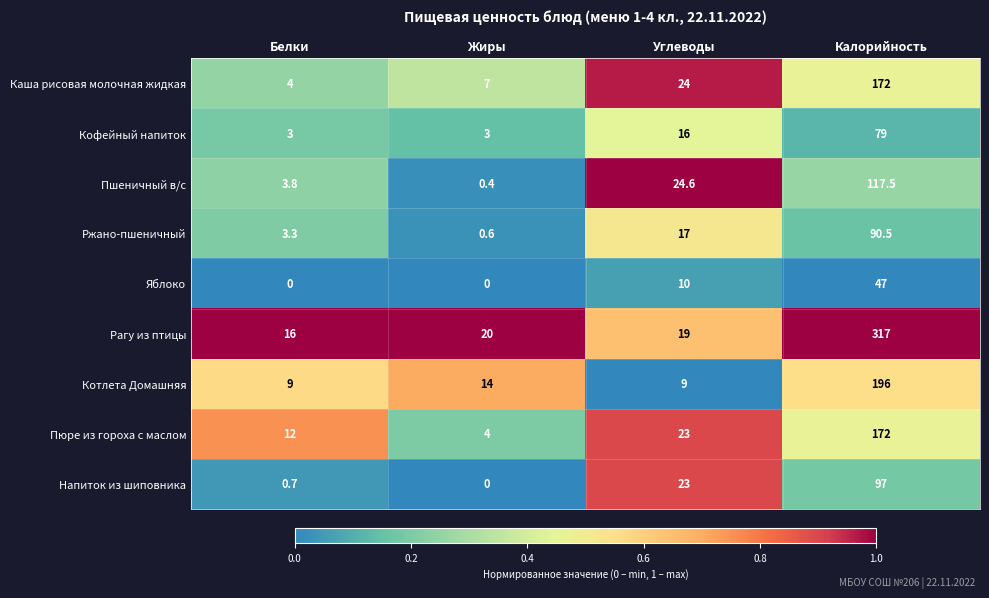

What is the spread (max minus min) of values at Углеводы?

15.6